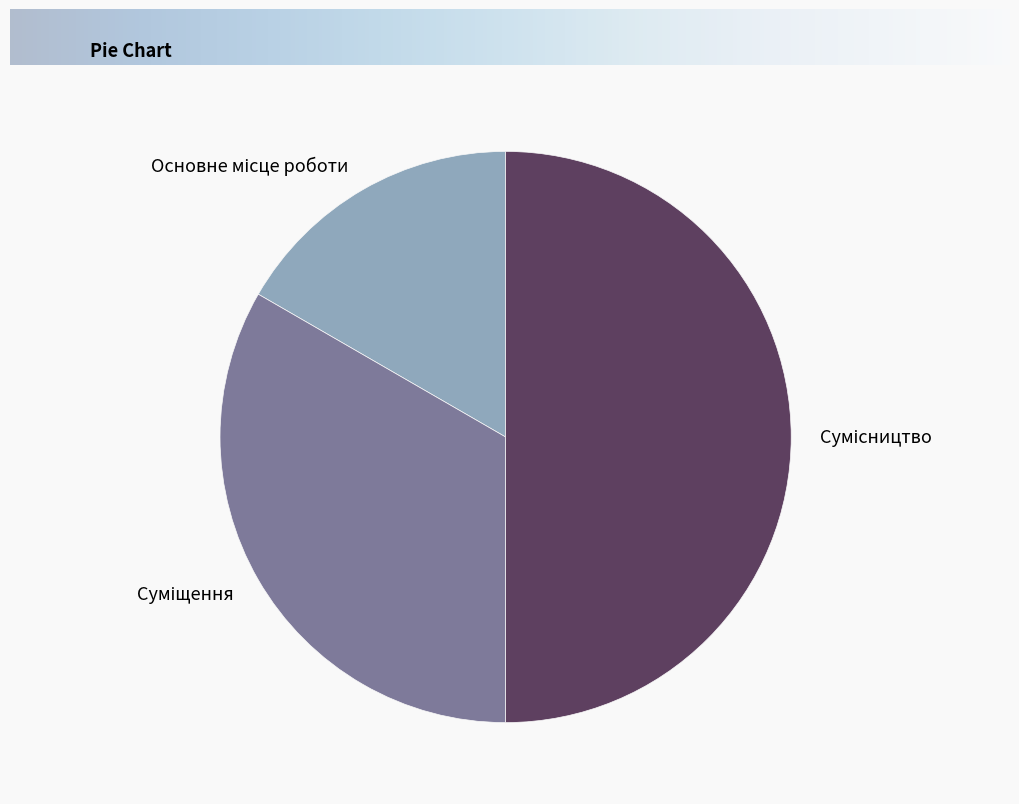

Count the number of slices in the pie.

3